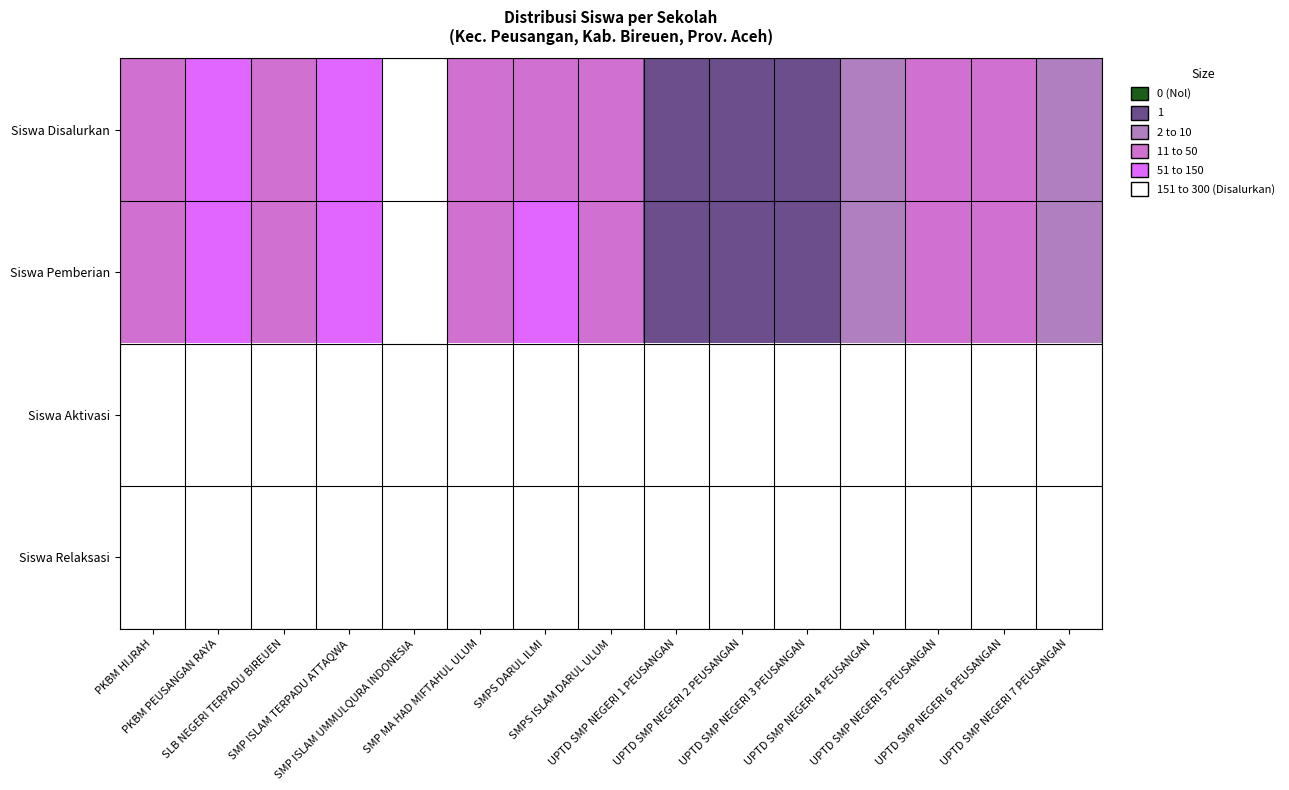

At how many categories does at least one series exceed 197?

1